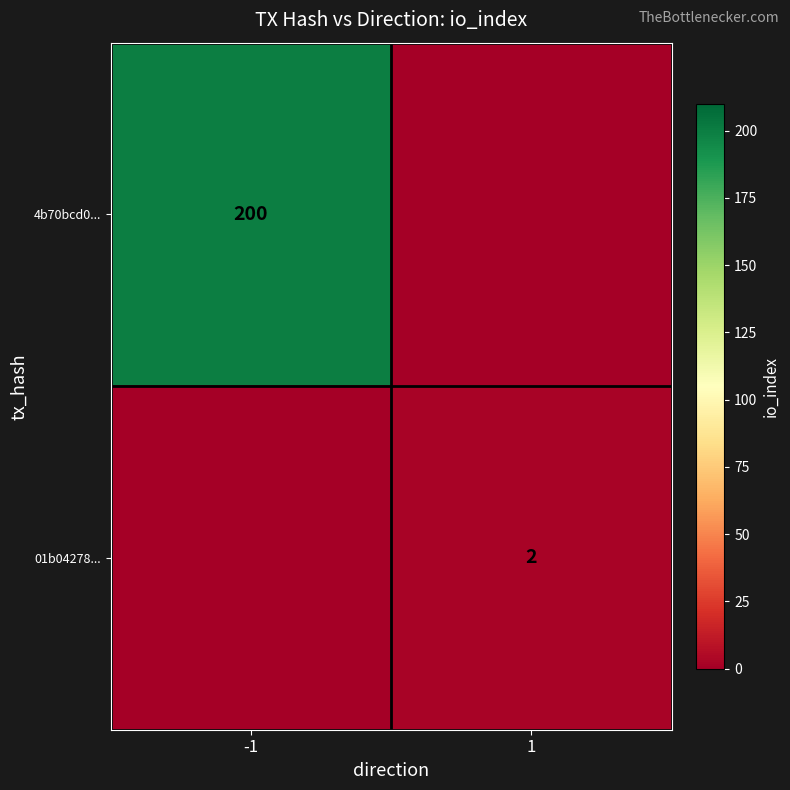

The 01b04278... series shows 4 at 1. True or false?

False